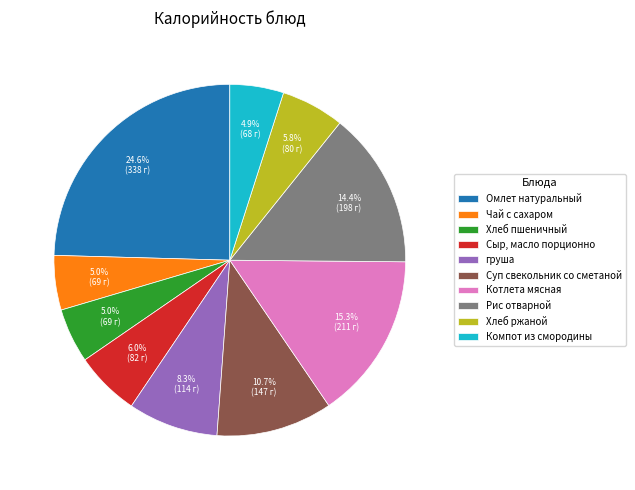

Does any single category account for the majority?

No